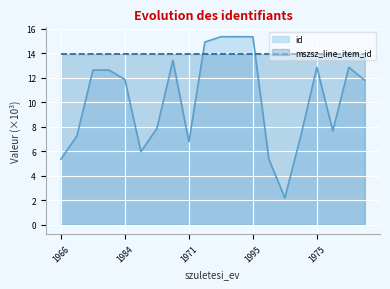

Which series has the widest spread of values?

id